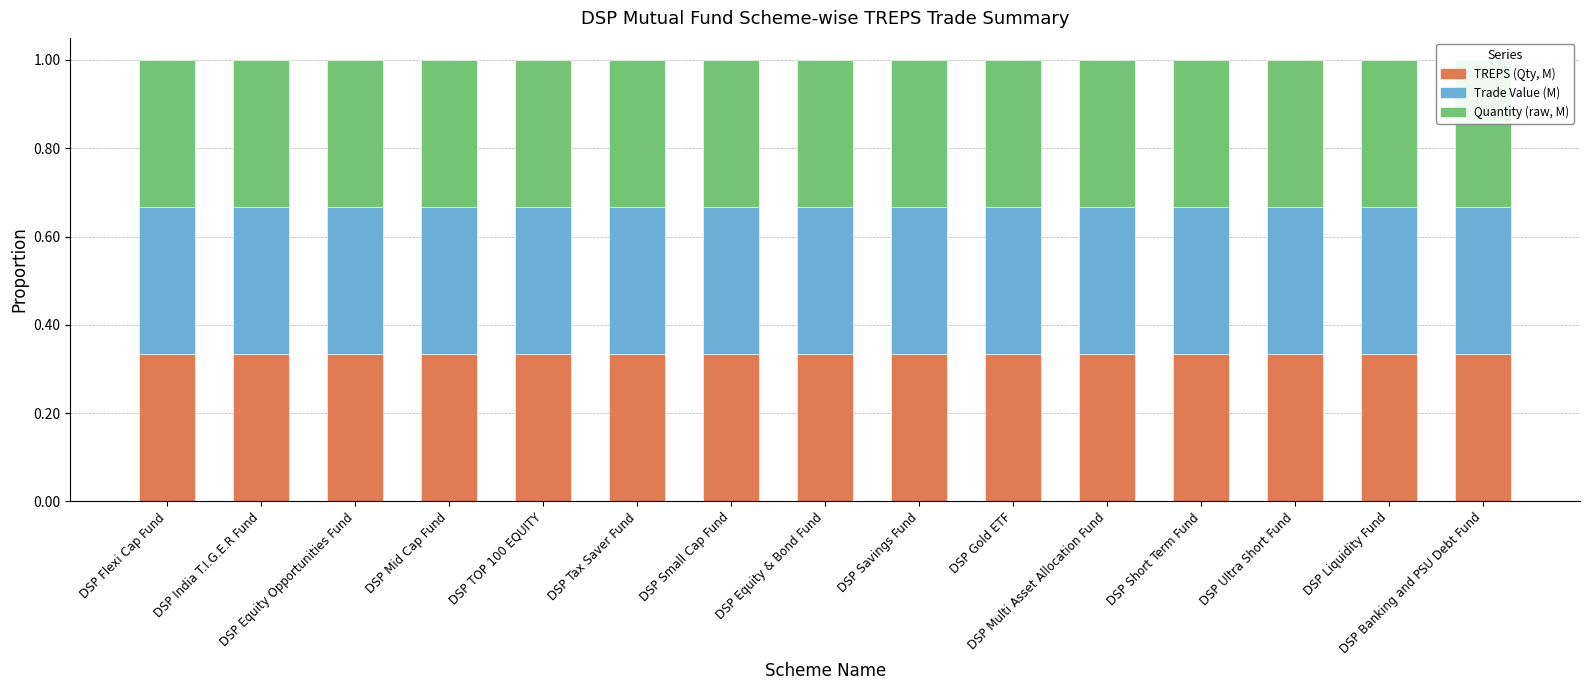

Which series has the largest total across all categories?

Quantity (raw, M)